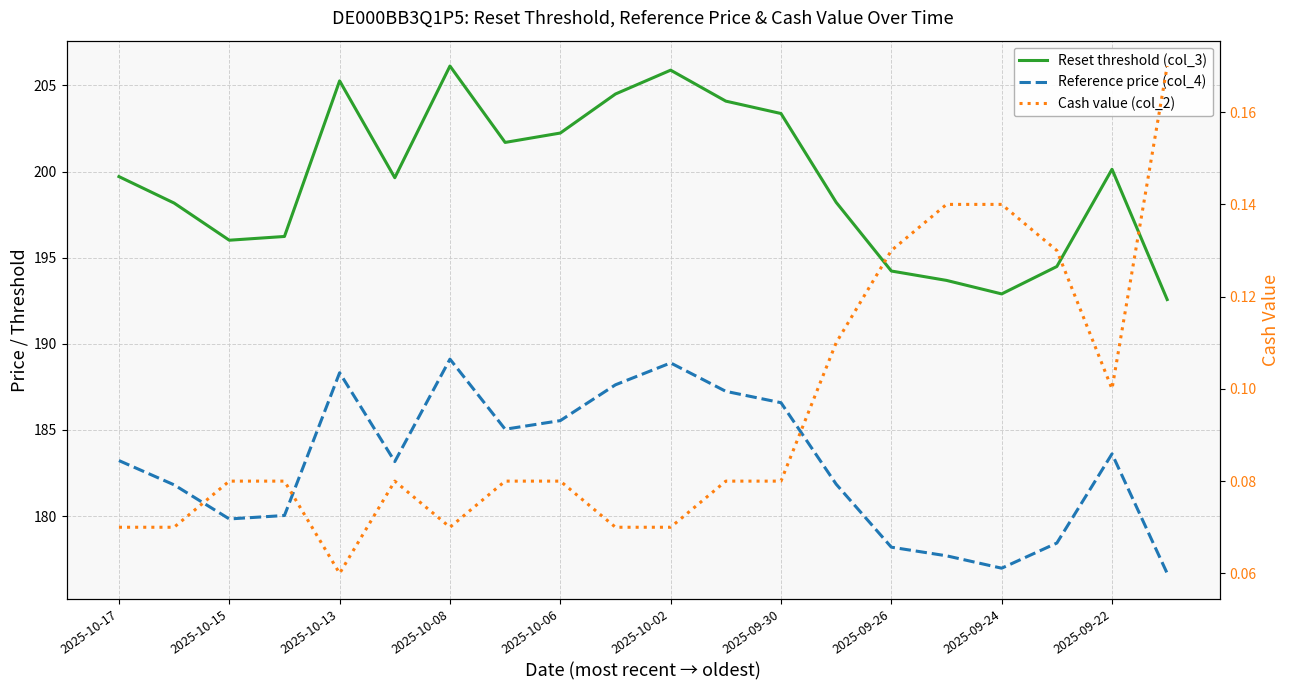

Rank the series at 2025-09-22 from highest to lowest value.

Reset threshold (col_3), Reference price (col_4), Cash value (col_2)